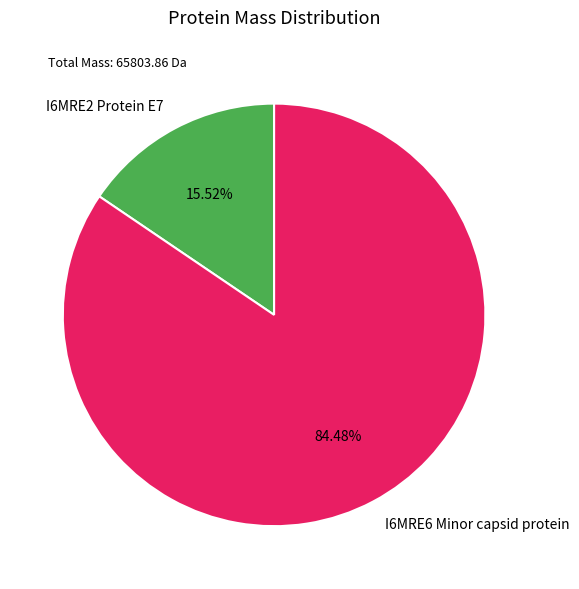

Is I6MRE6 Minor capsid protein the majority of the pie?

Yes